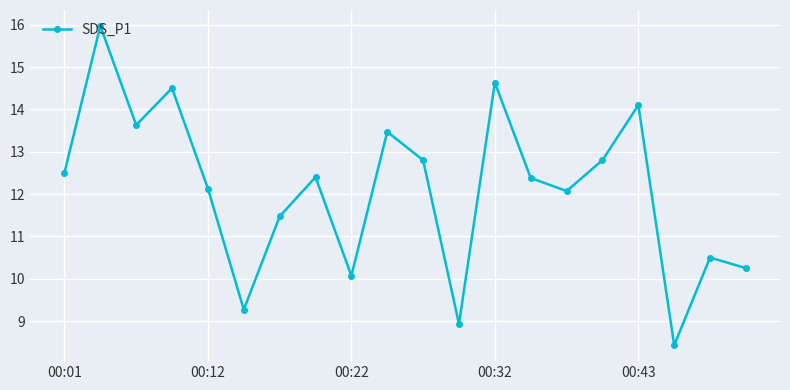

What is the greatest value displayed?

16.0